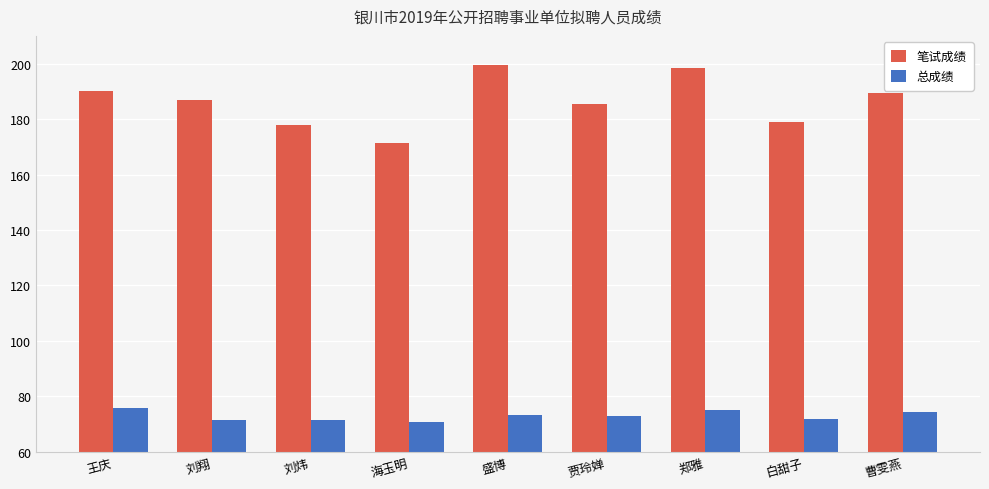

What is the value of the 总成绩 bar at the 3rd from the left?

71.7